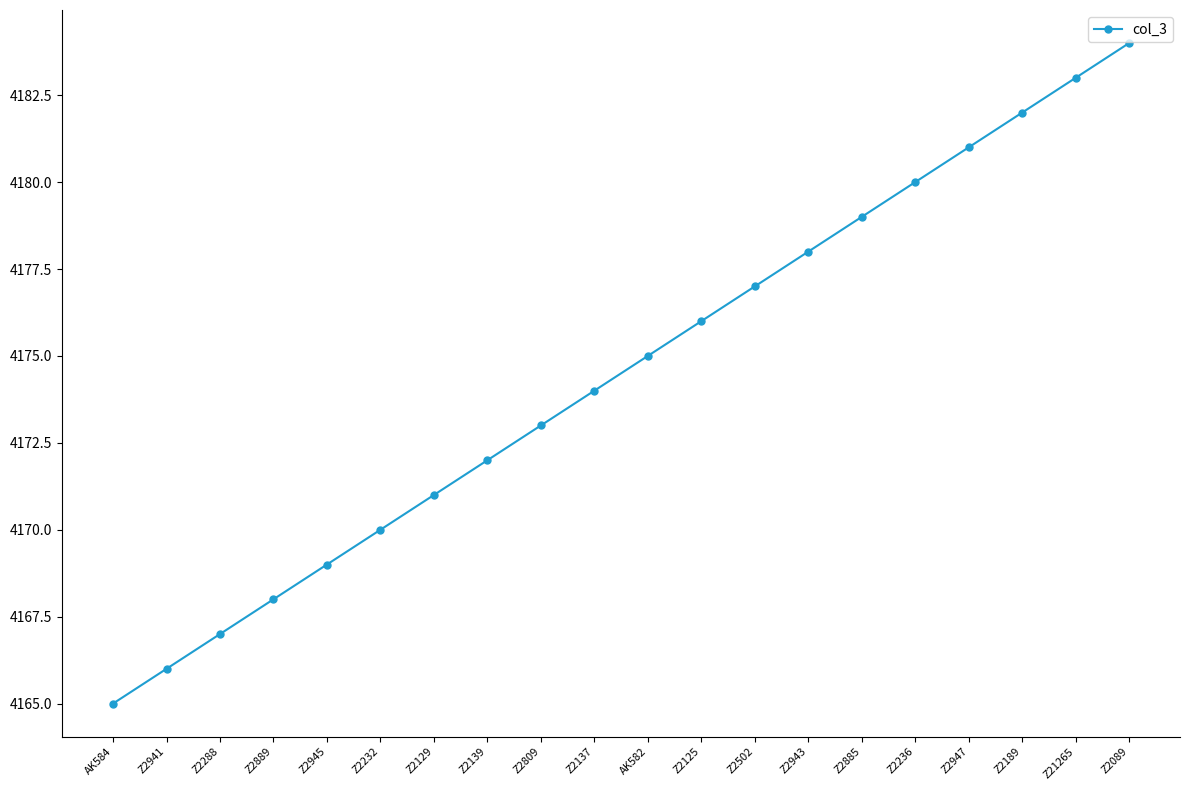

Between Z2502 and Z2889, which is larger?

Z2502